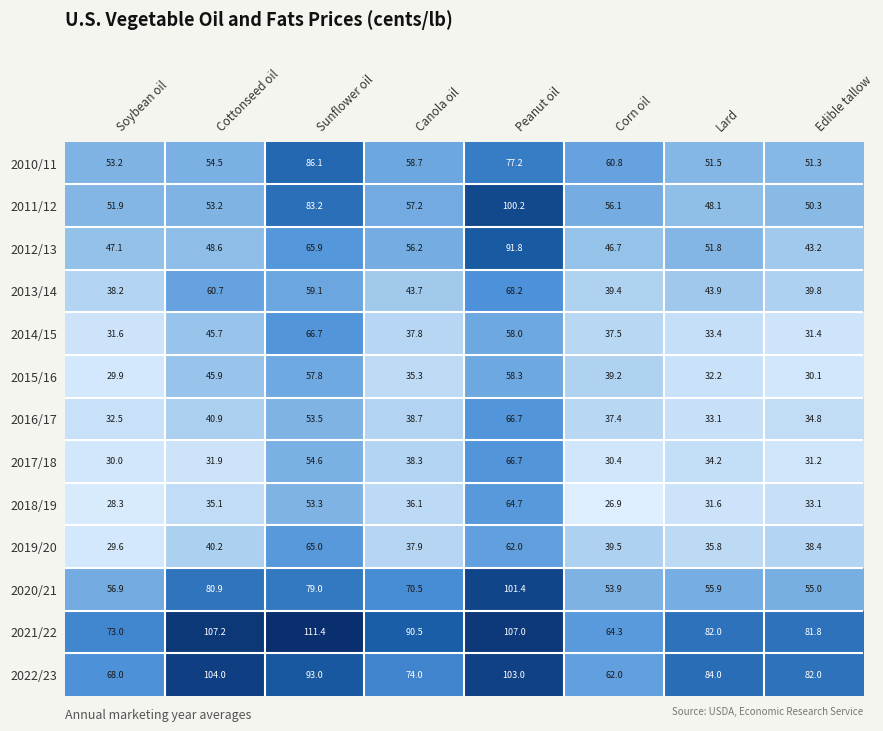

What is the average value of the 2016/17 series?

42.2